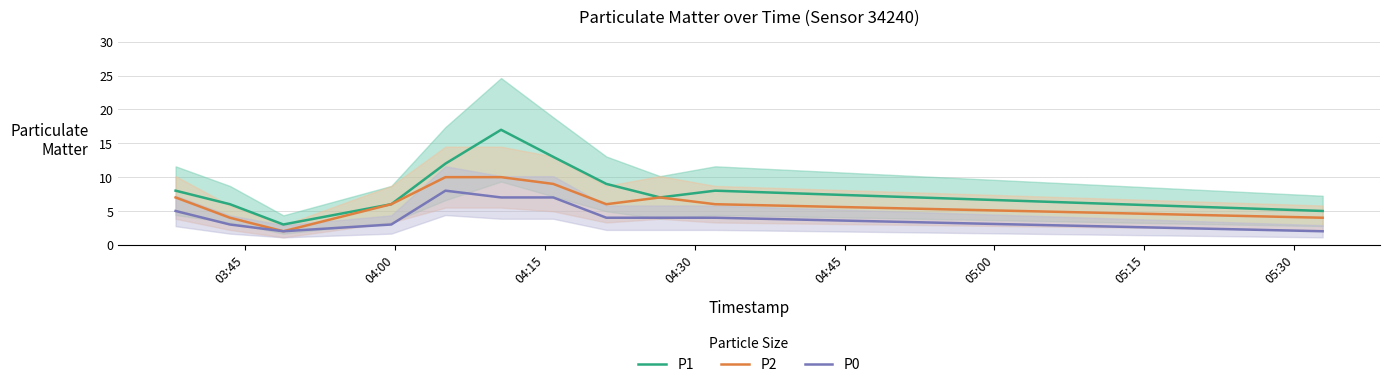

True or false: P1 and P0 intersect in this chart.

False